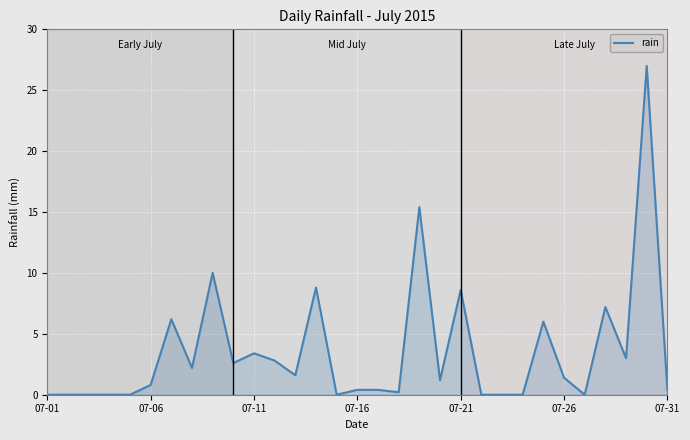

How many lines are shown in the chart?

1